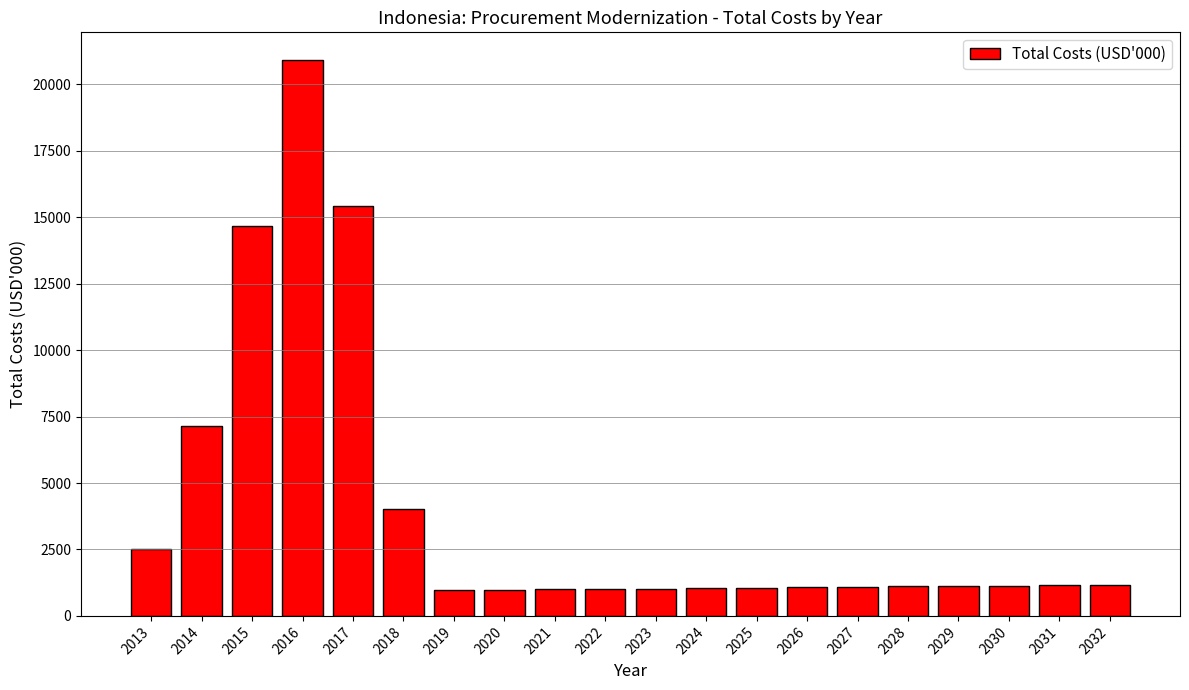

Does the chart contain any negative values?

No